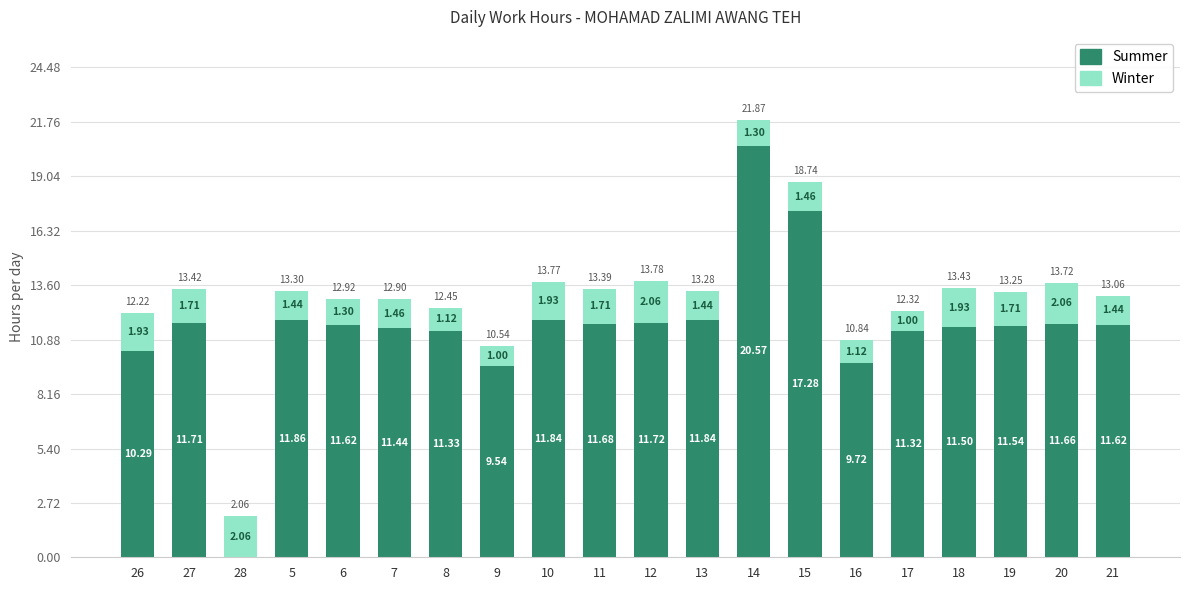

What is the sum of all Summer values?

230.1